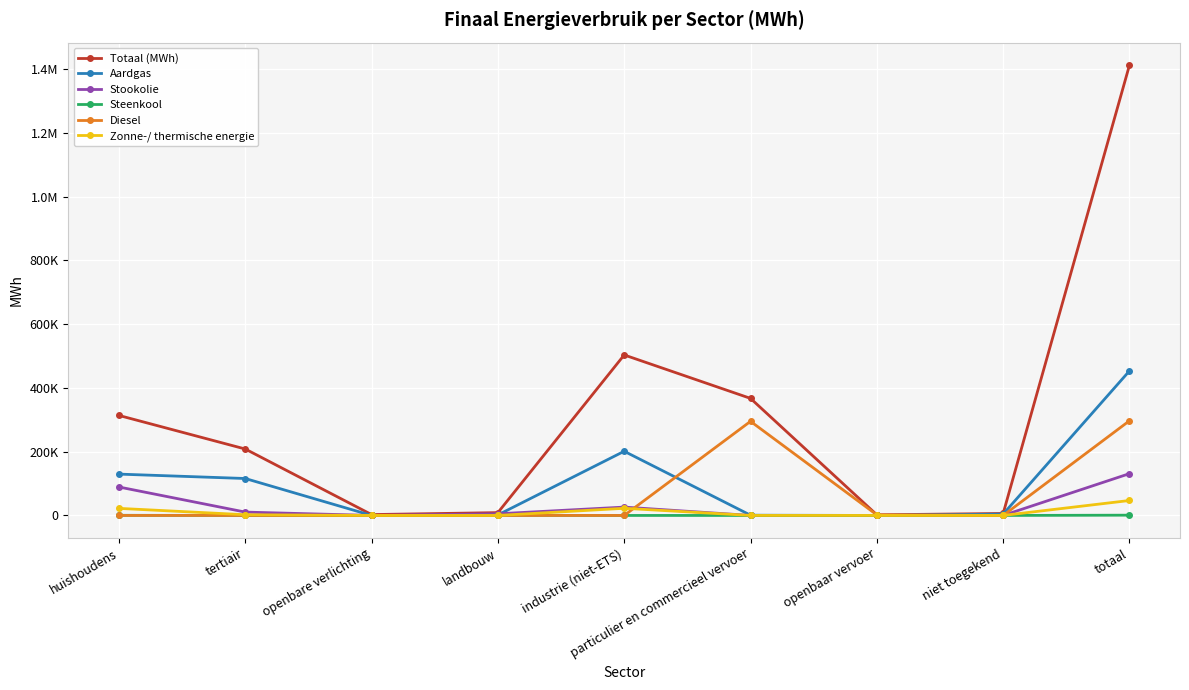

Rank the series by their maximum value, from lowest to highest.

Steenkool, Zonne-/ thermische energie, Stookolie, Diesel, Aardgas, Totaal (MWh)